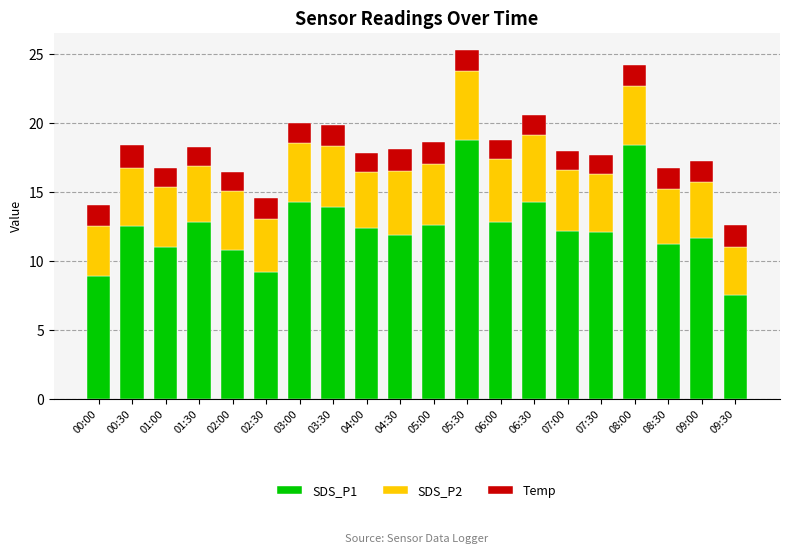

What is the total value across all series at 03:30?

19.9